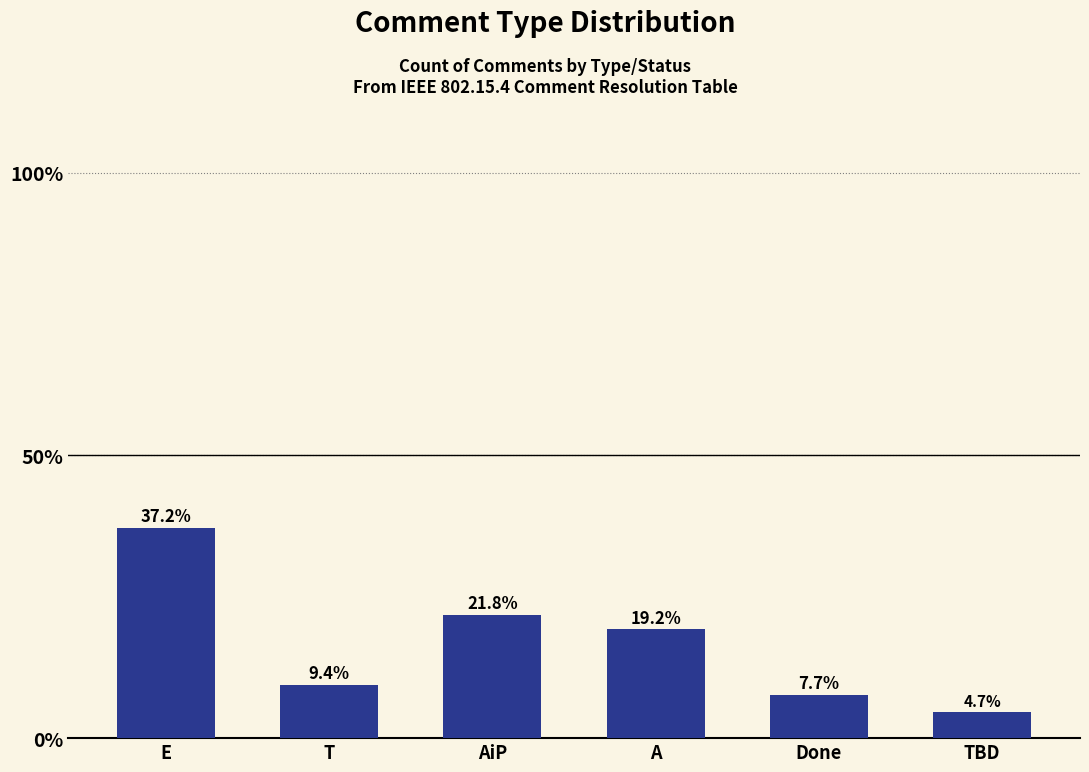

What is the sum of the values at E and TBD?

41.9